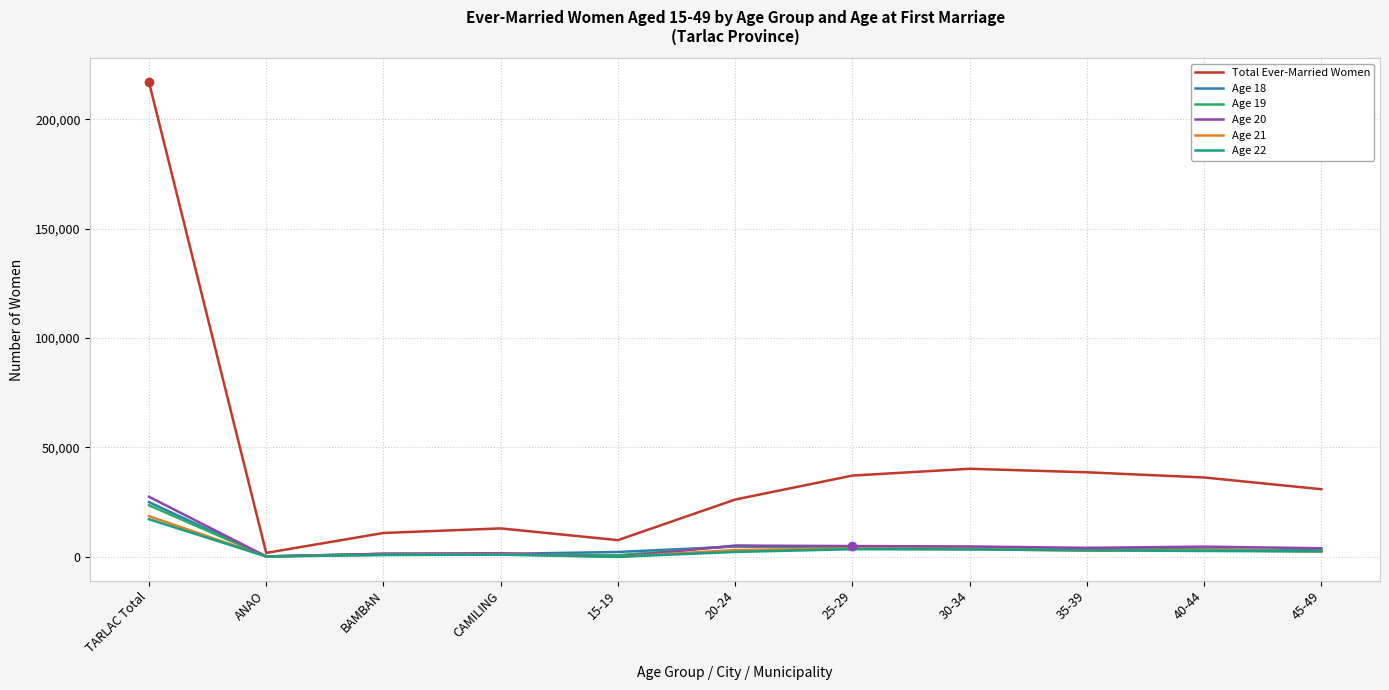

True or false: Total Ever-Married Women has a value of 12991 at CAMILING.

True